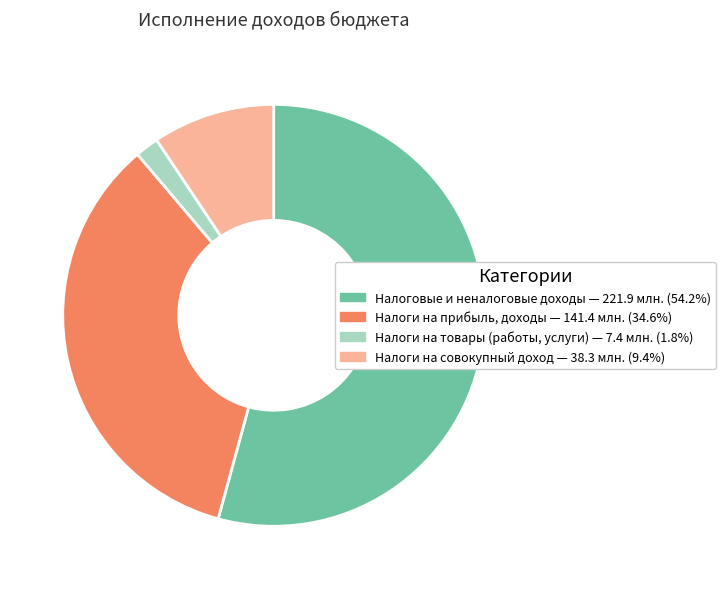

How many segments does this pie chart have?

4